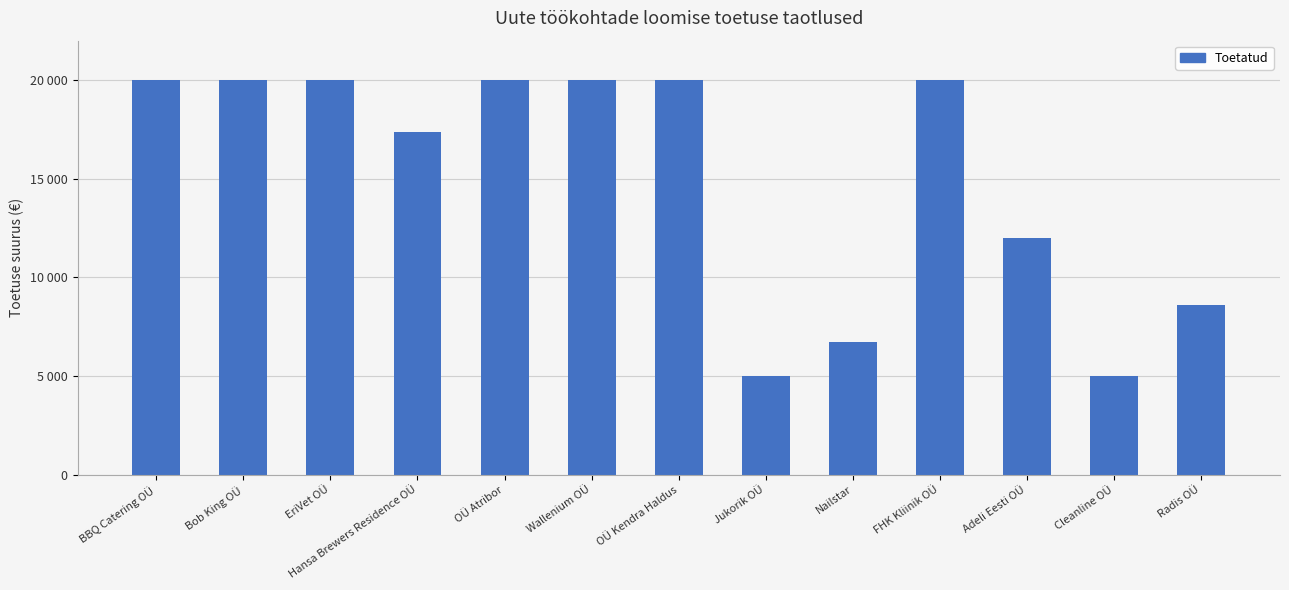

What is the change in value from Jukorik OÜ to Nailstar?

+1740.3